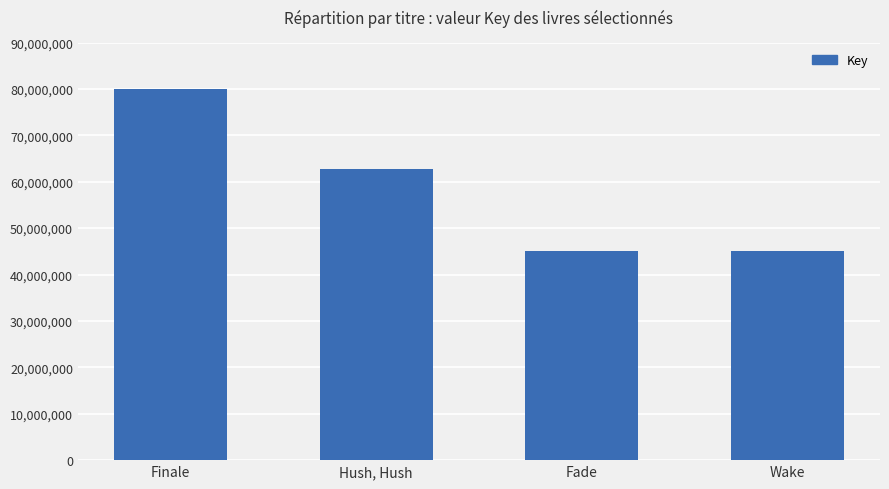

Are the bars horizontal?

No